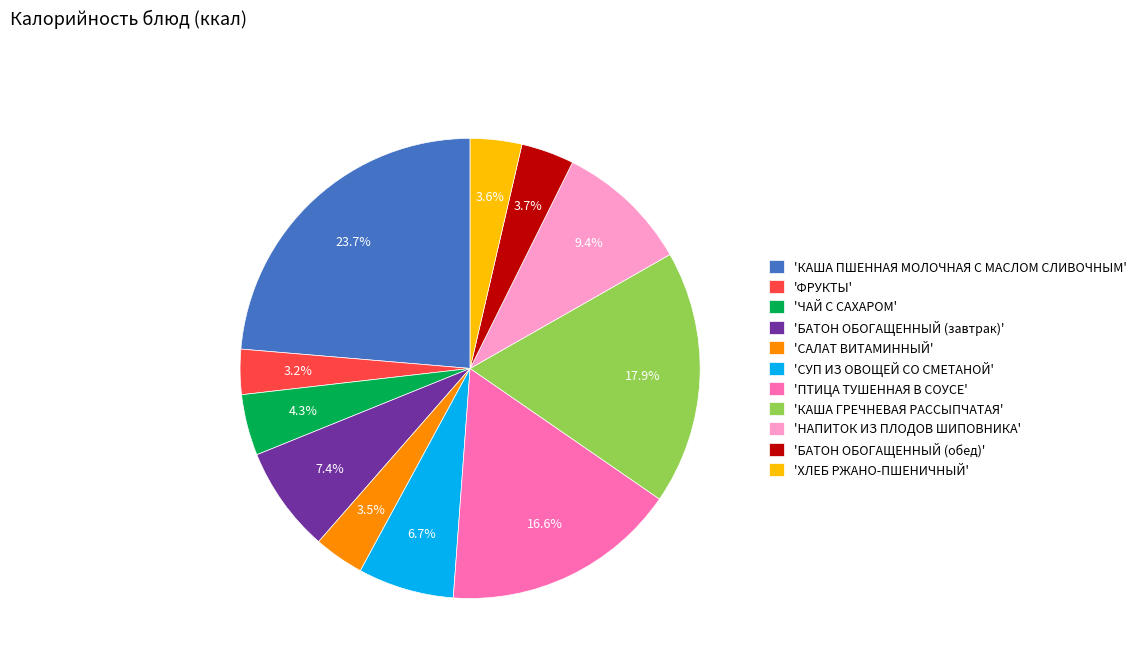

Which category has the biggest portion of the pie?

'КАША ПШЕННАЯ МОЛОЧНАЯ С МАСЛОМ СЛИВОЧНЫМ'